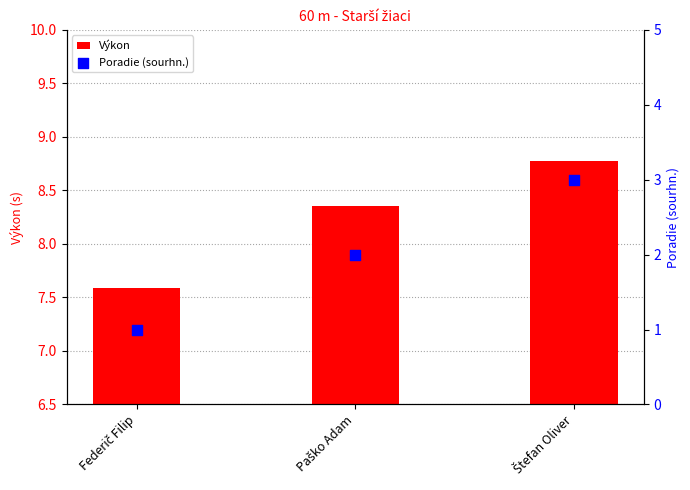

Which series contains the highest Y value?

Výkon